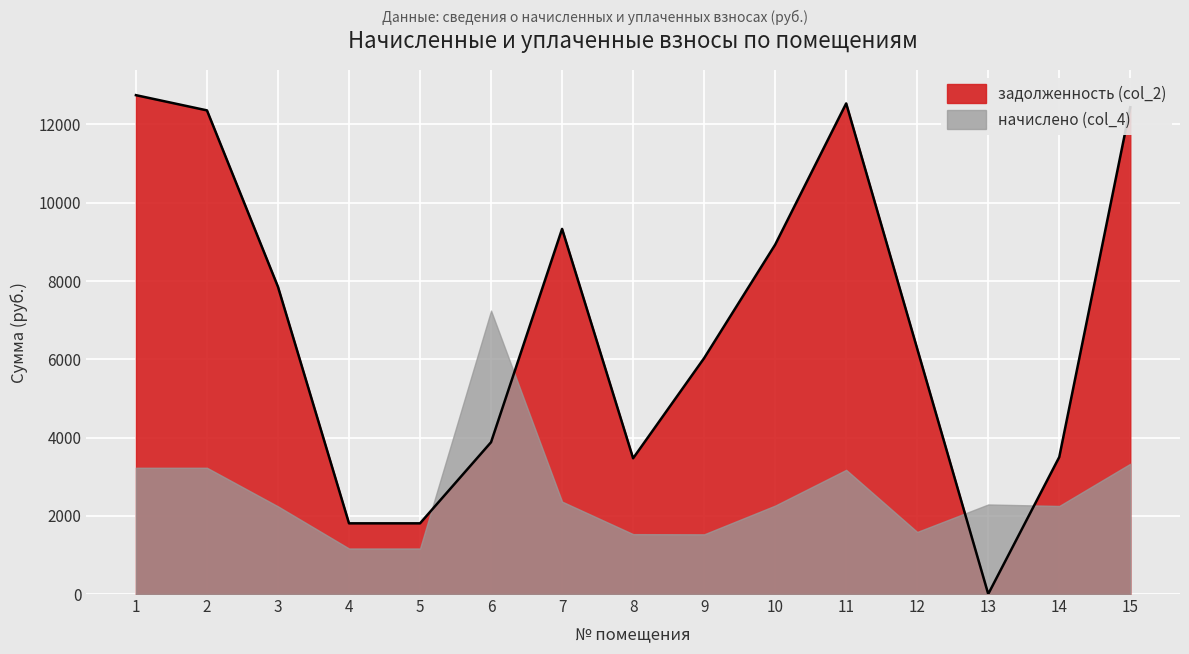

At which category does the chart reach its peak across all series?

1